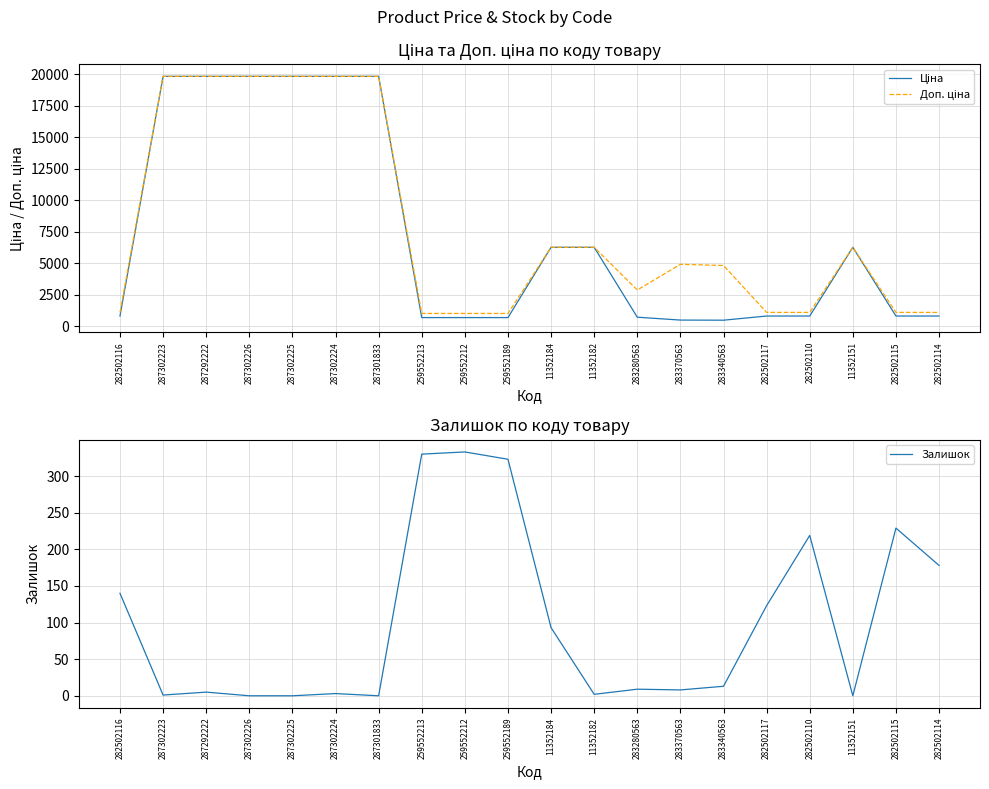

At which category does the chart reach its peak across all series?

287302223